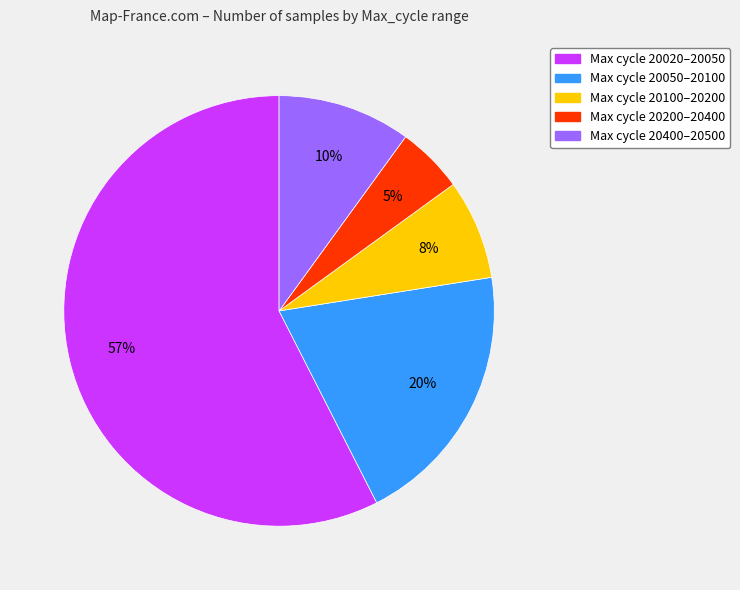

Does any single category account for the majority?

Yes